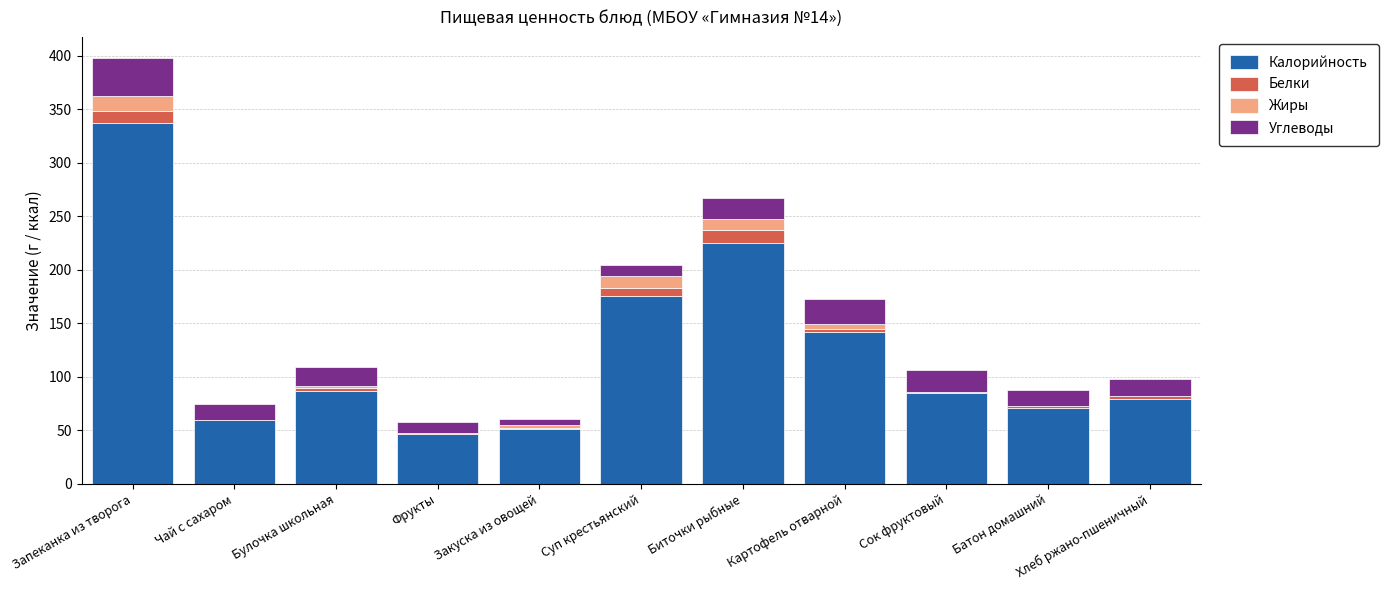

At which category is the sum across all series the highest?

Запеканка из творога